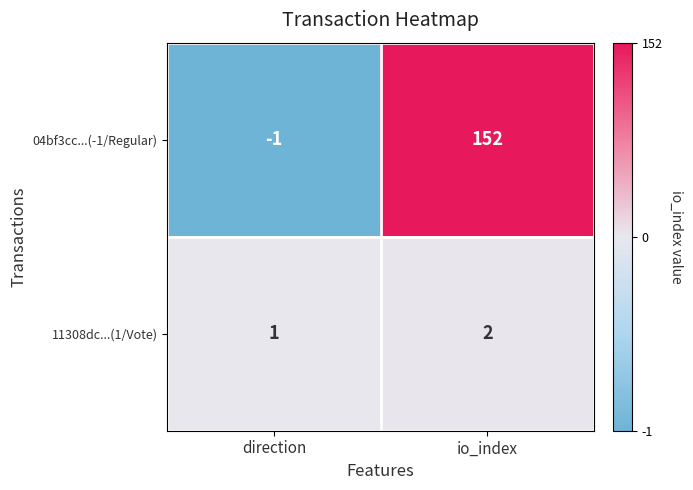

What is the spread (max minus min) of values at io_index?

150